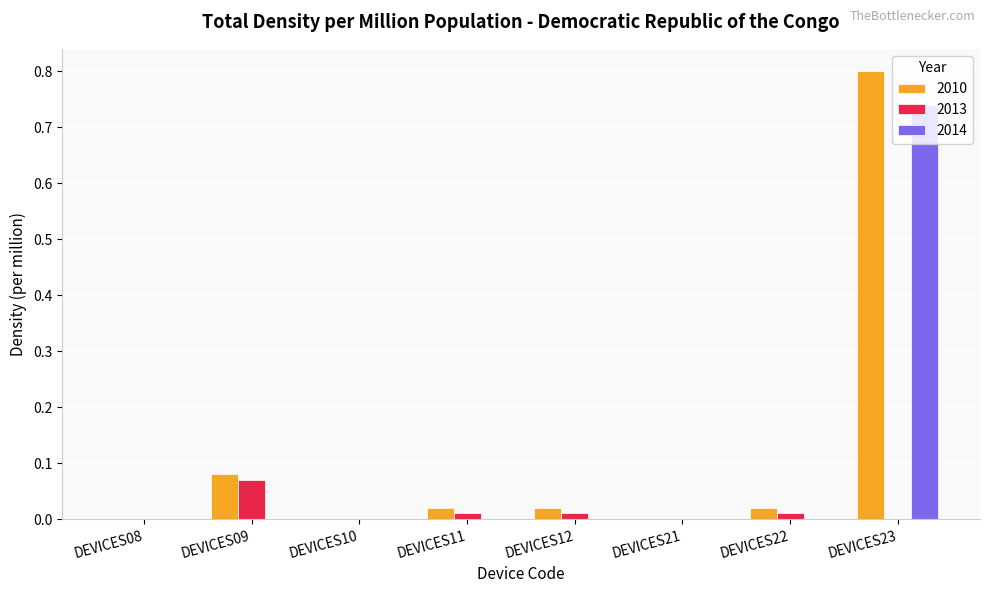

The 2014 series shows 0.0 at DEVICES08. True or false?

True